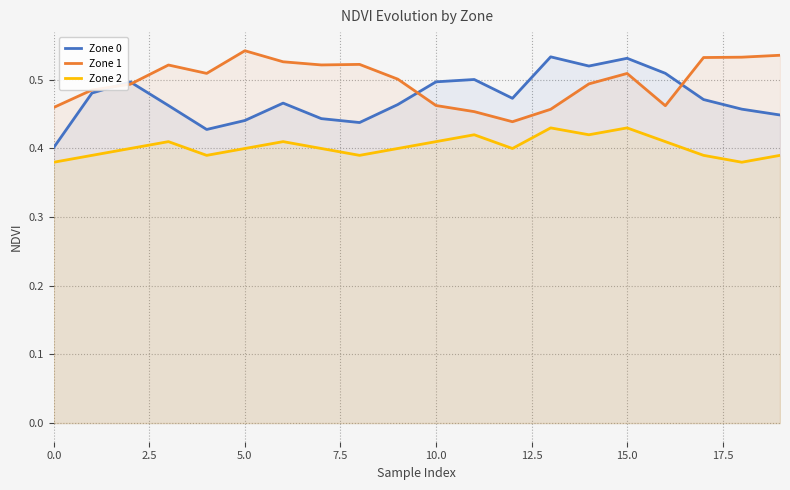

Which series has the largest total across all categories?

Zone 1